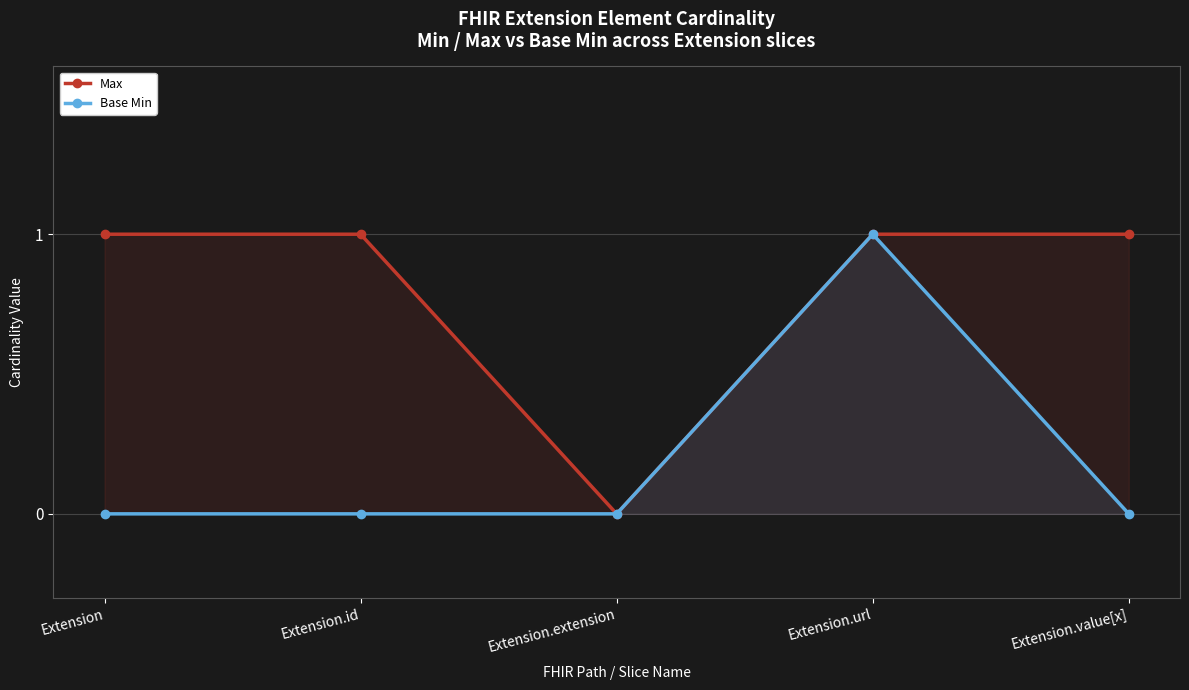

What are all the series names shown in the legend?

Max, Base Min